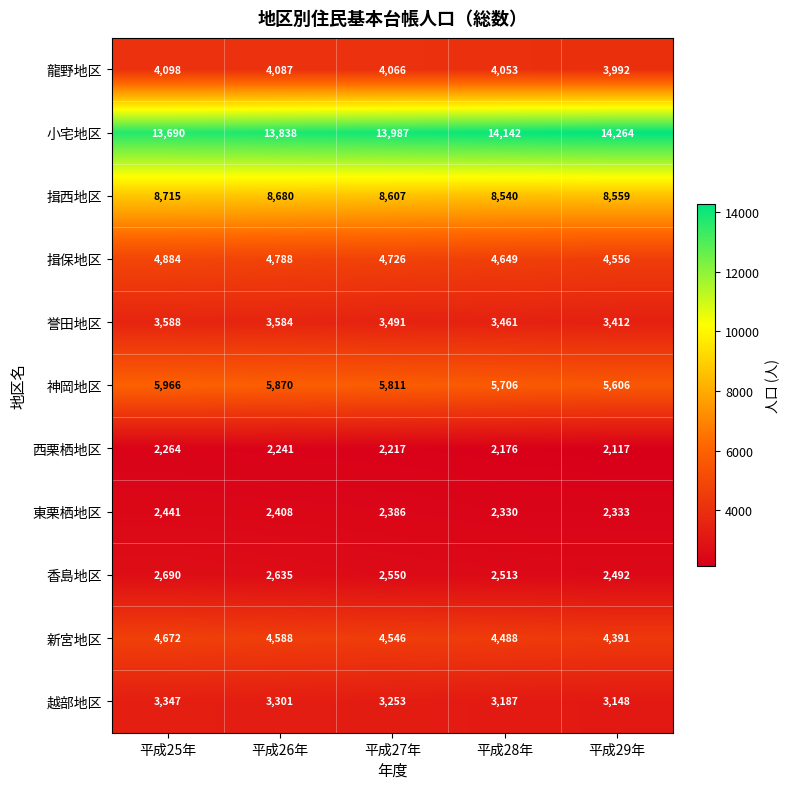

Is the value of 龍野地区 at 平成28年 greater than the value of 越部地区 at 平成28年?

Yes